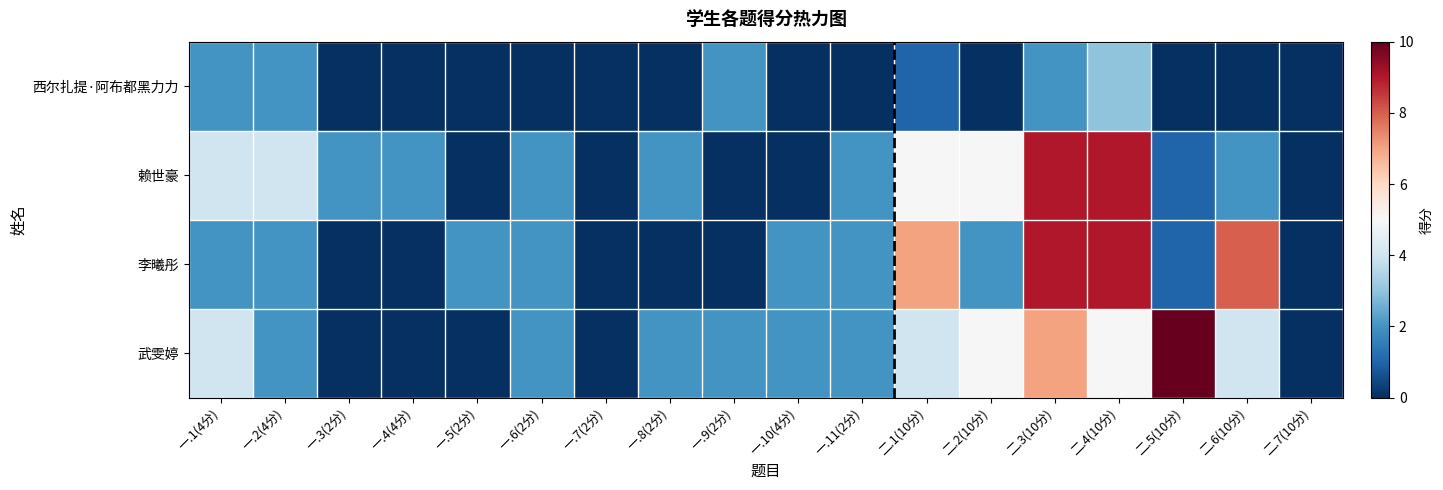

Reading left to right, transcribe all the data shown in this chart.

武雯婷: 一.1(4分)=4	一.2(4分)=2	一.3(2分)=0	一.4(4分)=0	一.5(2分)=0	一.6(2分)=2	一.7(2分)=0	一.8(2分)=2	一.9(2分)=2	一.10(4分)=2	一.11(2分)=2	二.1(10分)=4	二.2(10分)=5	二.3(10分)=7	二.4(10分)=5	二.5(10分)=10	二.6(10分)=4	二.7(10分)=0
李曦彤: 一.1(4分)=2	一.2(4分)=2	一.3(2分)=0	一.4(4分)=0	一.5(2分)=2	一.6(2分)=2	一.7(2分)=0	一.8(2分)=0	一.9(2分)=0	一.10(4分)=2	一.11(2分)=2	二.1(10分)=7	二.2(10分)=2	二.3(10分)=9	二.4(10分)=9	二.5(10分)=1	二.6(10分)=8	二.7(10分)=0
赖世豪: 一.1(4分)=4	一.2(4分)=4	一.3(2分)=2	一.4(4分)=2	一.5(2分)=0	一.6(2分)=2	一.7(2分)=0	一.8(2分)=2	一.9(2分)=0	一.10(4分)=0	一.11(2分)=2	二.1(10分)=5	二.2(10分)=5	二.3(10分)=9	二.4(10分)=9	二.5(10分)=1	二.6(10分)=2	二.7(10分)=0
西尔扎提·阿布都黑力力: 一.1(4分)=2	一.2(4分)=2	一.3(2分)=0	一.4(4分)=0	一.5(2分)=0	一.6(2分)=0	一.7(2分)=0	一.8(2分)=0	一.9(2分)=2	一.10(4分)=0	一.11(2分)=0	二.1(10分)=1	二.2(10分)=0	二.3(10分)=2	二.4(10分)=3	二.5(10分)=0	二.6(10分)=0	二.7(10分)=0